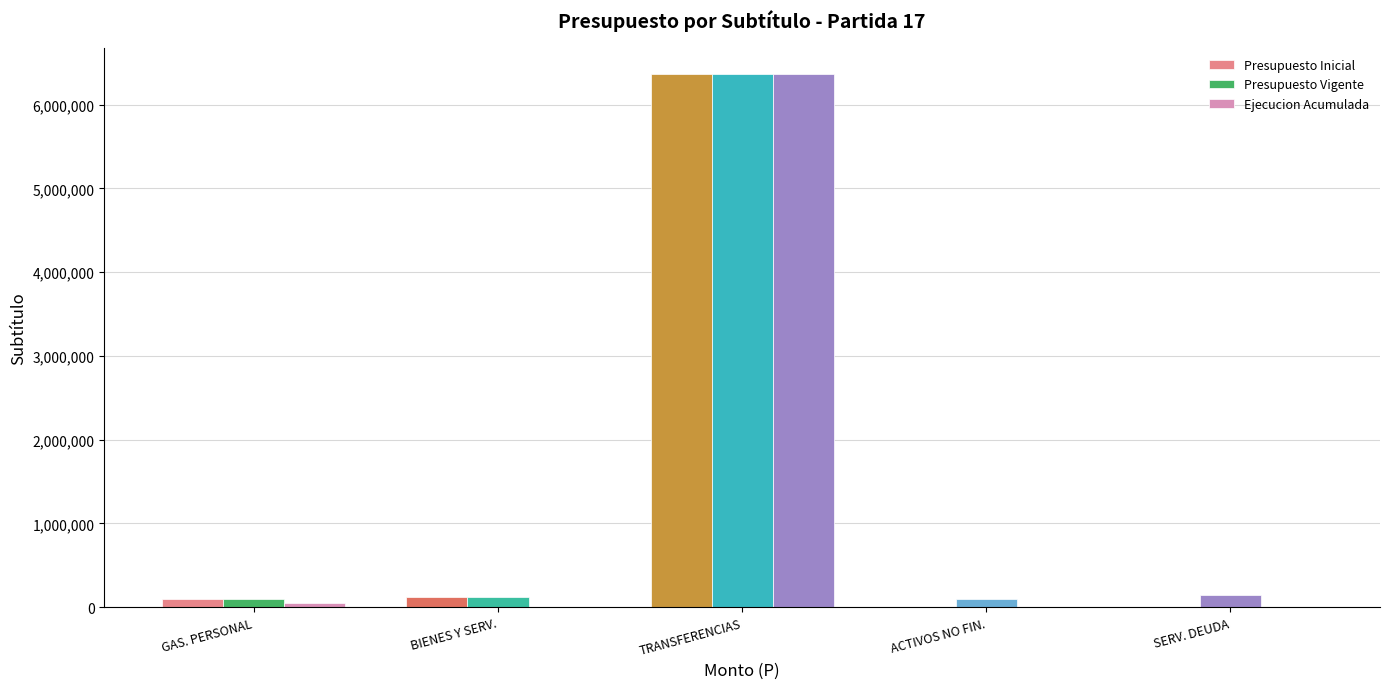

How many series are shown in this chart?

3